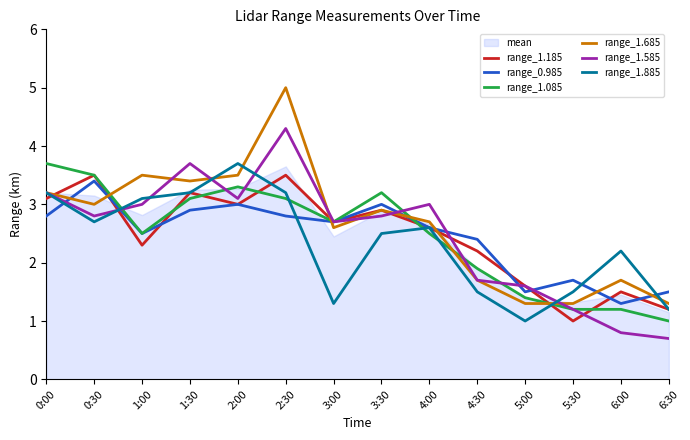

What position from the left is 3:00?

7